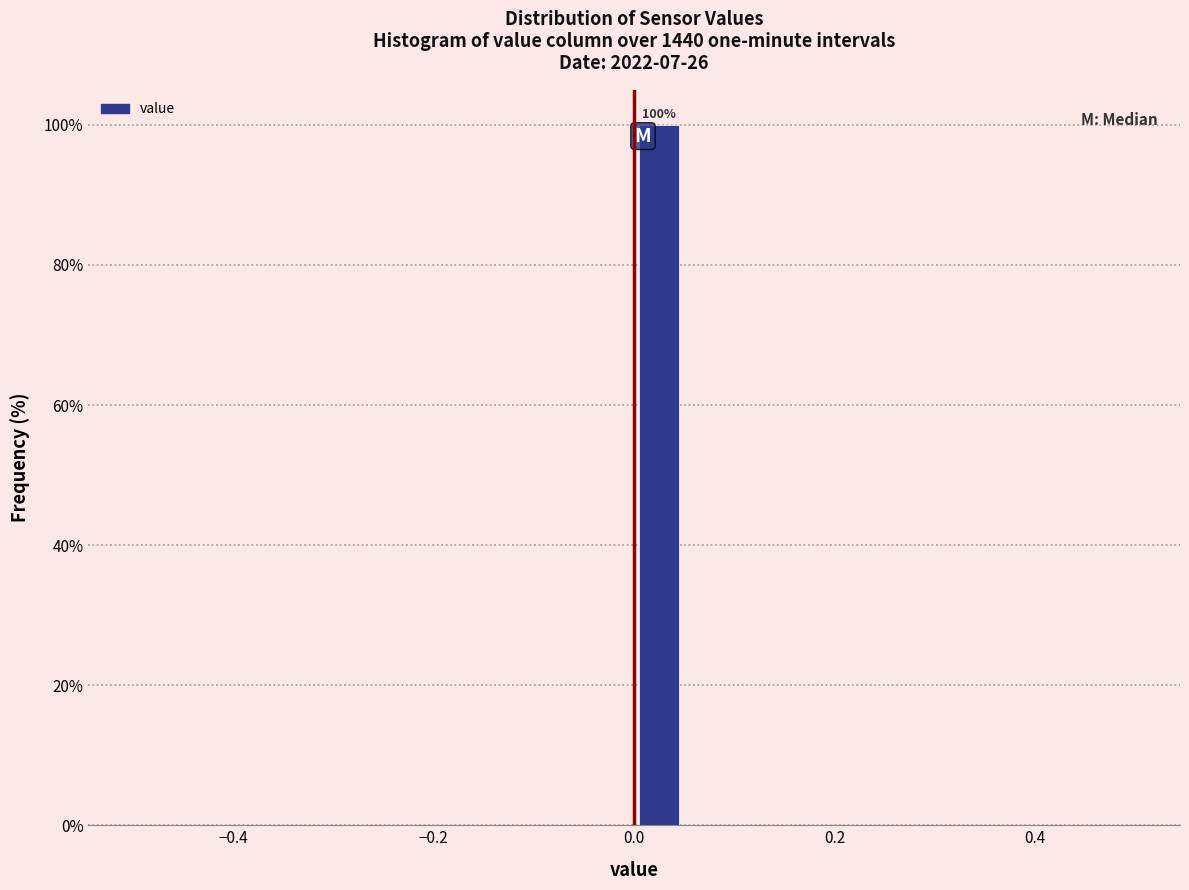

Read against the x-axis, roughly where is the centre of the tallest bar?

0.02